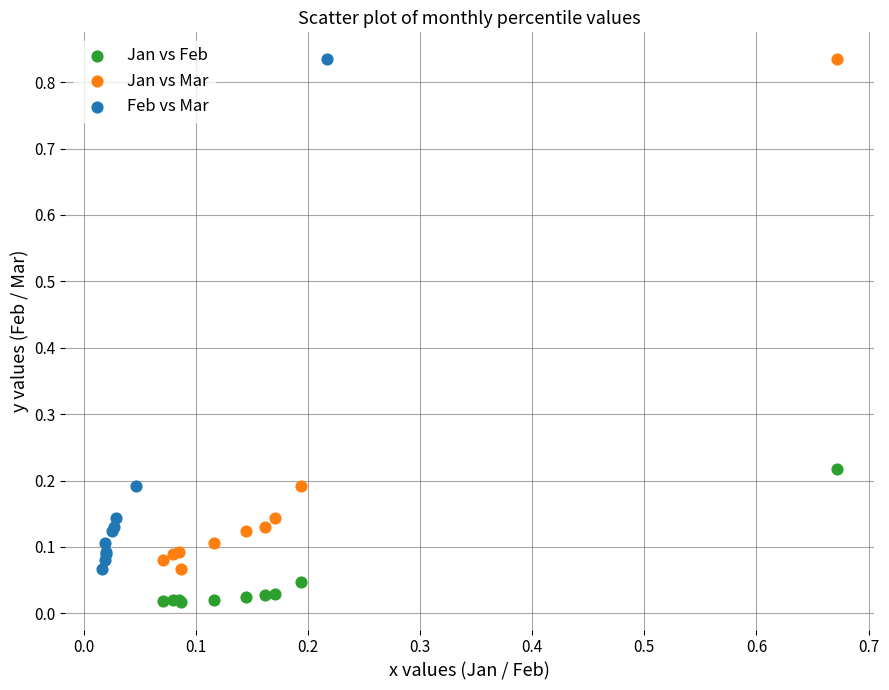

Which series contains the lowest Y value?

Jan vs Feb